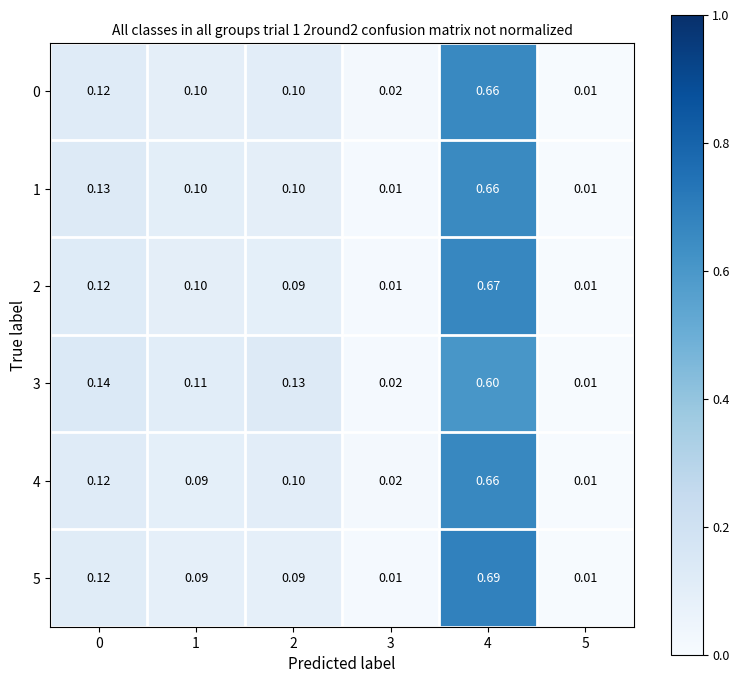

Is the value of 2 at 5 greater than the value of 3 at 0?

No